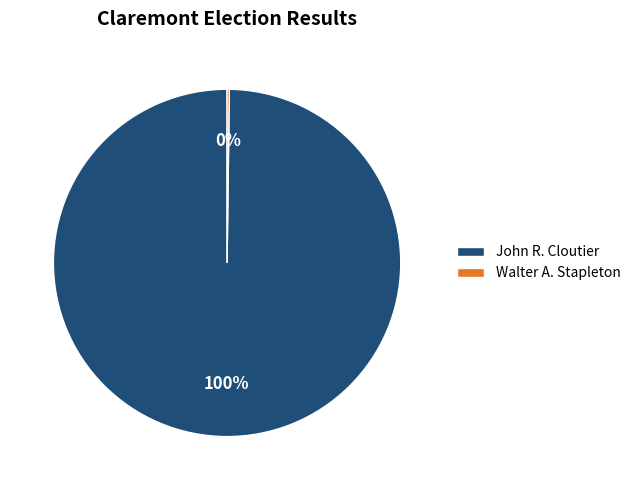

What is the largest slice in the pie chart?

John R. Cloutier